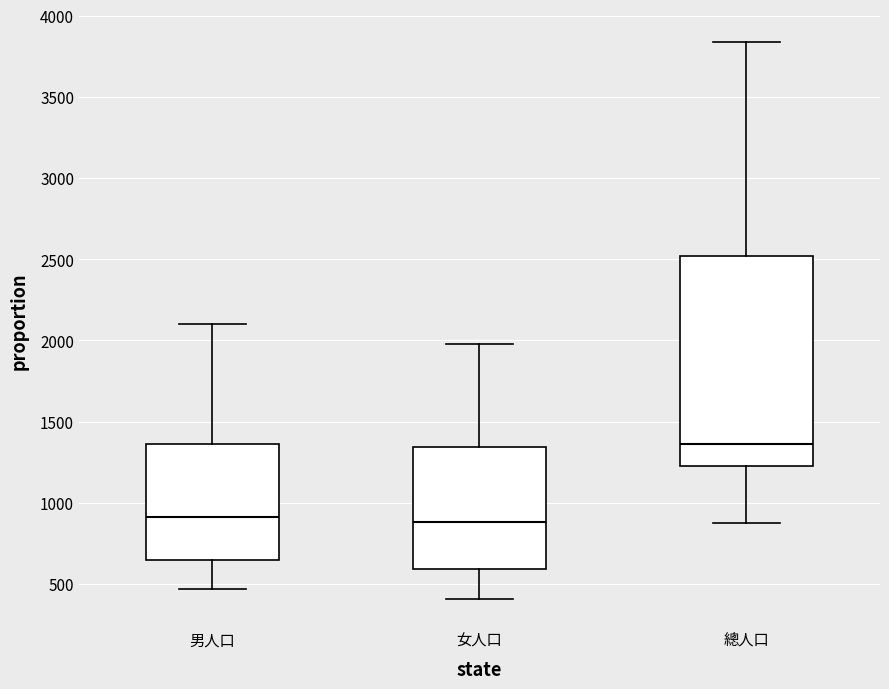

Reading left to right, transcribe this box plot: for each box, give where its median line is, the range the box spans, and where its two whiskers end, as read against the y-axis. The values are not printed on the chart, so give them approximately, as read against the axis.

男人口: median 900, box 650 to 1350, whiskers 450 to 2100
女人口: median 900, box 600 to 1350, whiskers 400 to 2000
總人口: median 1350, box 1250 to 2500, whiskers 900 to 3850